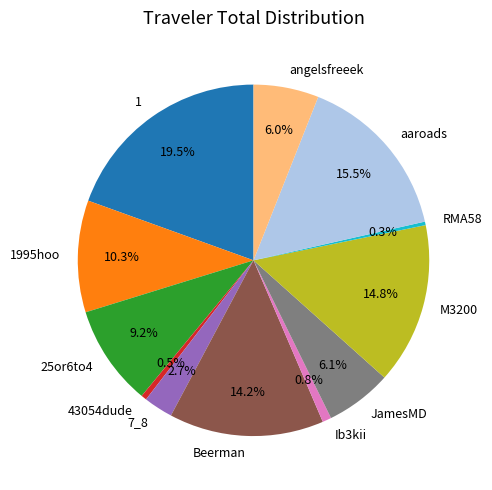

What is the ratio of the value at 1995hoo to the value at 25or6to4?

1.1